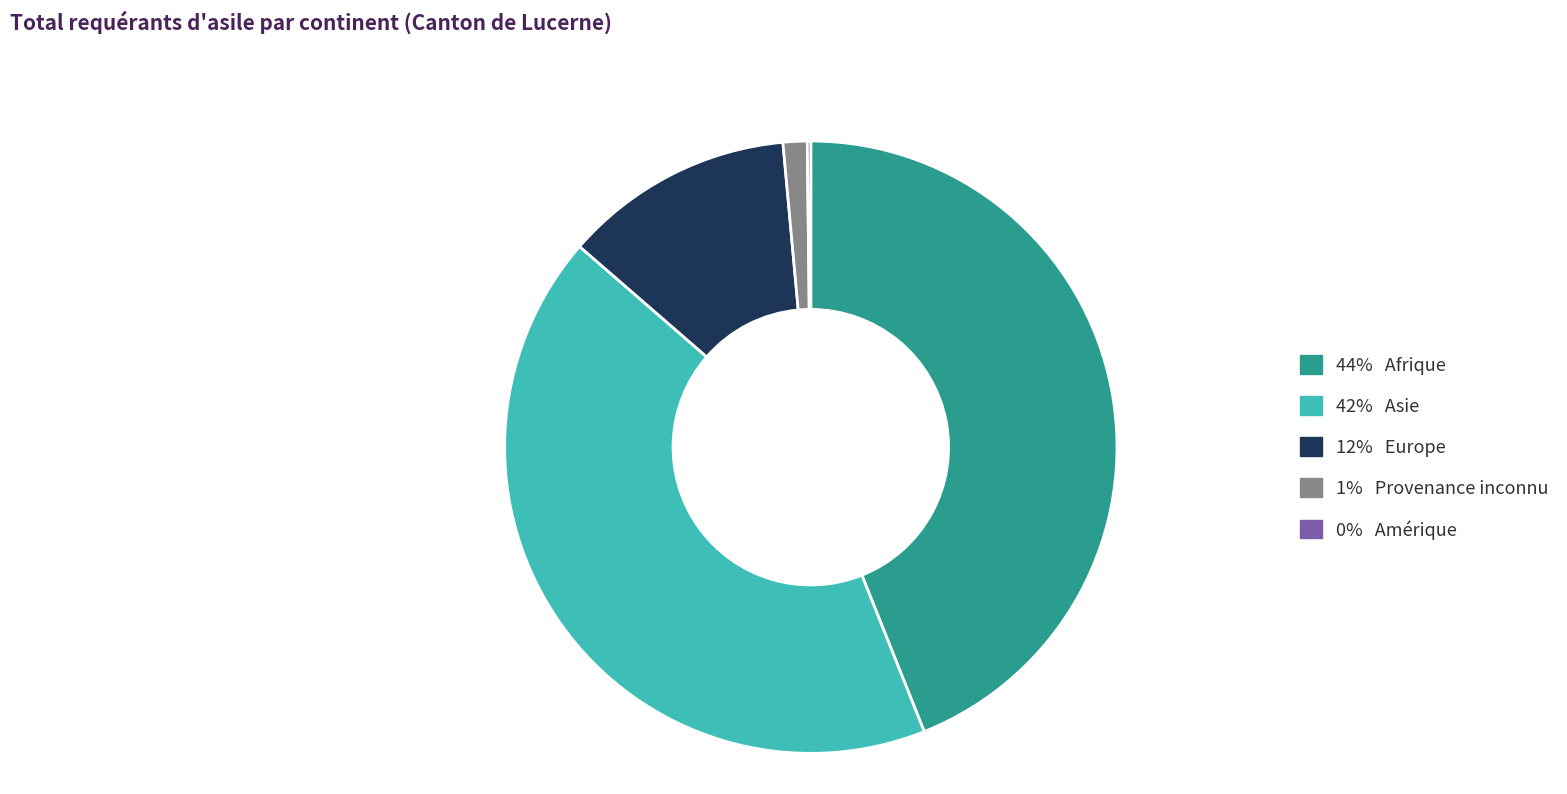

Combined, do 1% Provenance inconnu and 42% Asie account for over 50%?

No